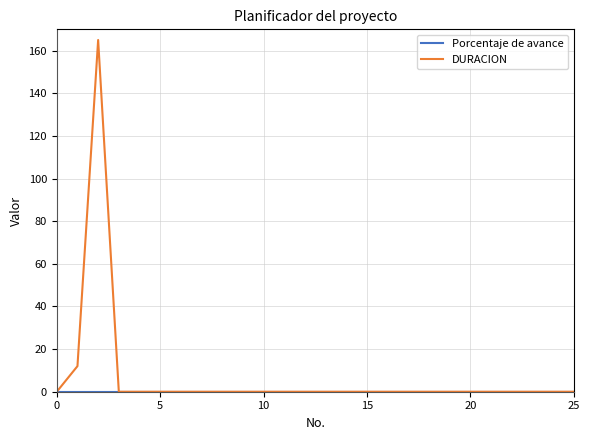

Which series has the largest total across all categories?

DURACION